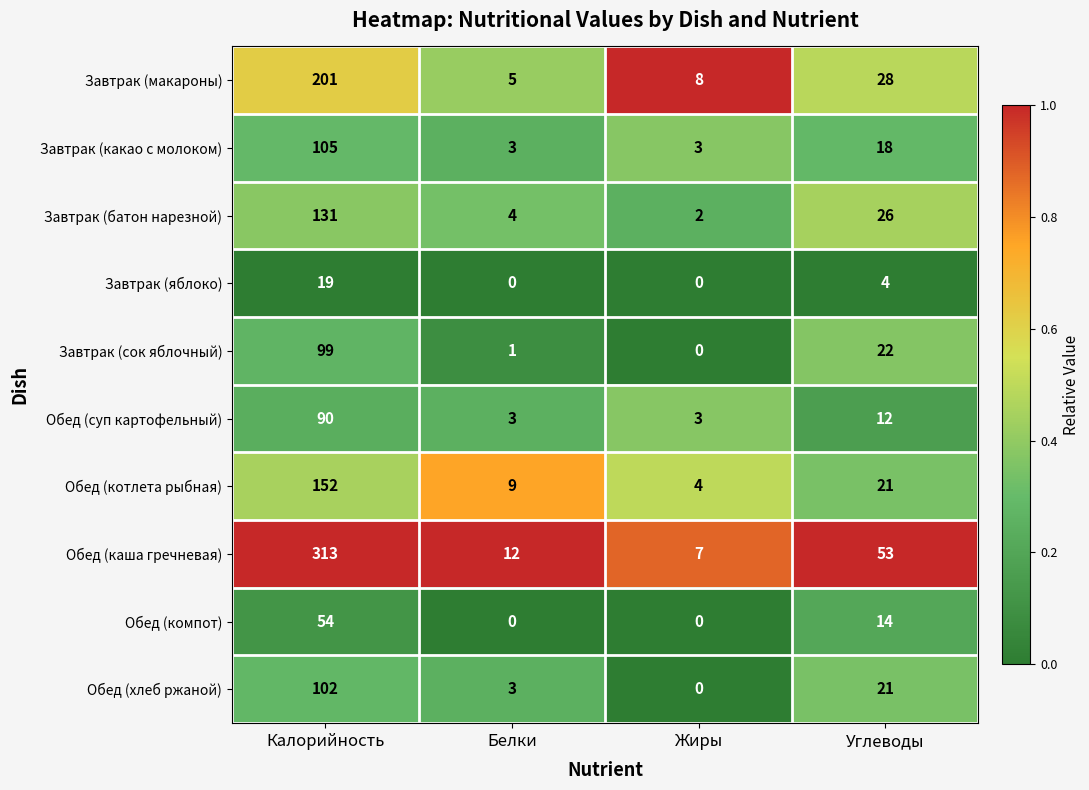

What is the sum of all Обед (компот) values?

68